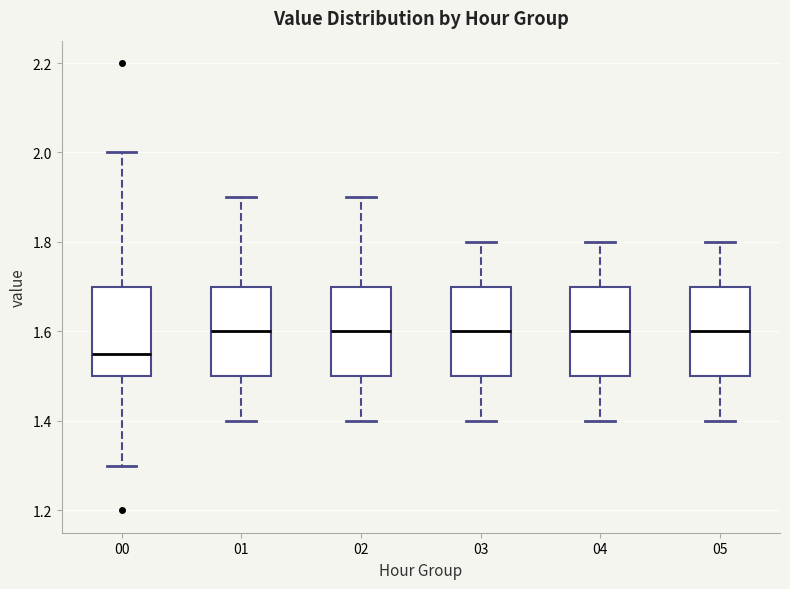

Reading left to right, read every box against the y-axis: the position of its median line, the range the box covers, and the ends of its whiskers. The values are not printed on the chart, so give them approximately, as read against the axis.

00: median 1.56, box 1.50 to 1.70, whiskers 1.30 to 2.00
01: median 1.60, box 1.50 to 1.70, whiskers 1.40 to 1.90
02: median 1.60, box 1.50 to 1.70, whiskers 1.40 to 1.90
03: median 1.60, box 1.50 to 1.70, whiskers 1.40 to 1.80
04: median 1.60, box 1.50 to 1.70, whiskers 1.40 to 1.80
05: median 1.60, box 1.50 to 1.70, whiskers 1.40 to 1.80